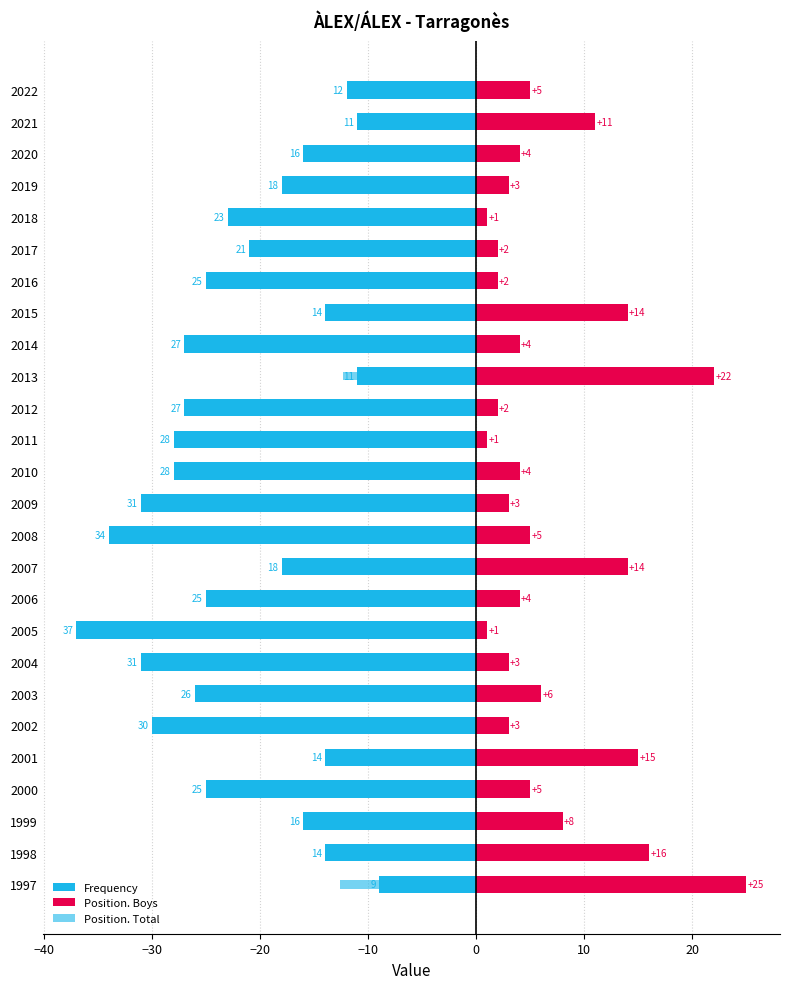

At how many categories does at least one series exceed -18?

26